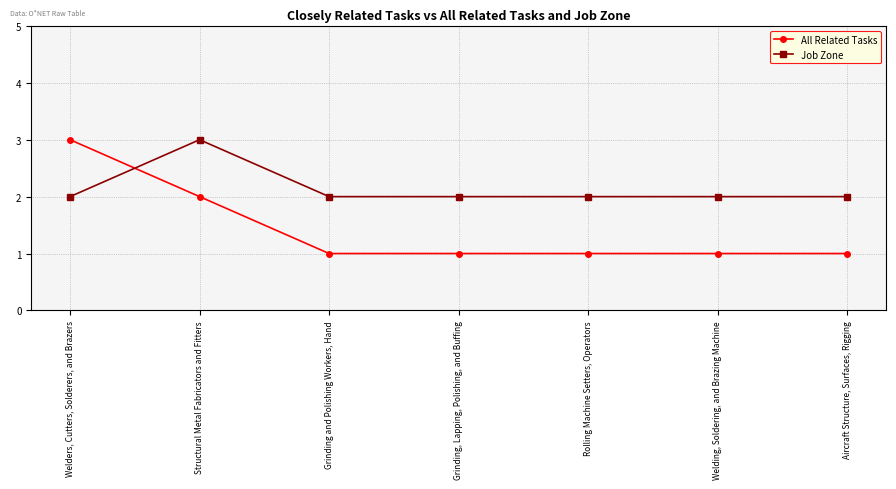

Which series has the largest range (max minus min)?

All Related Tasks